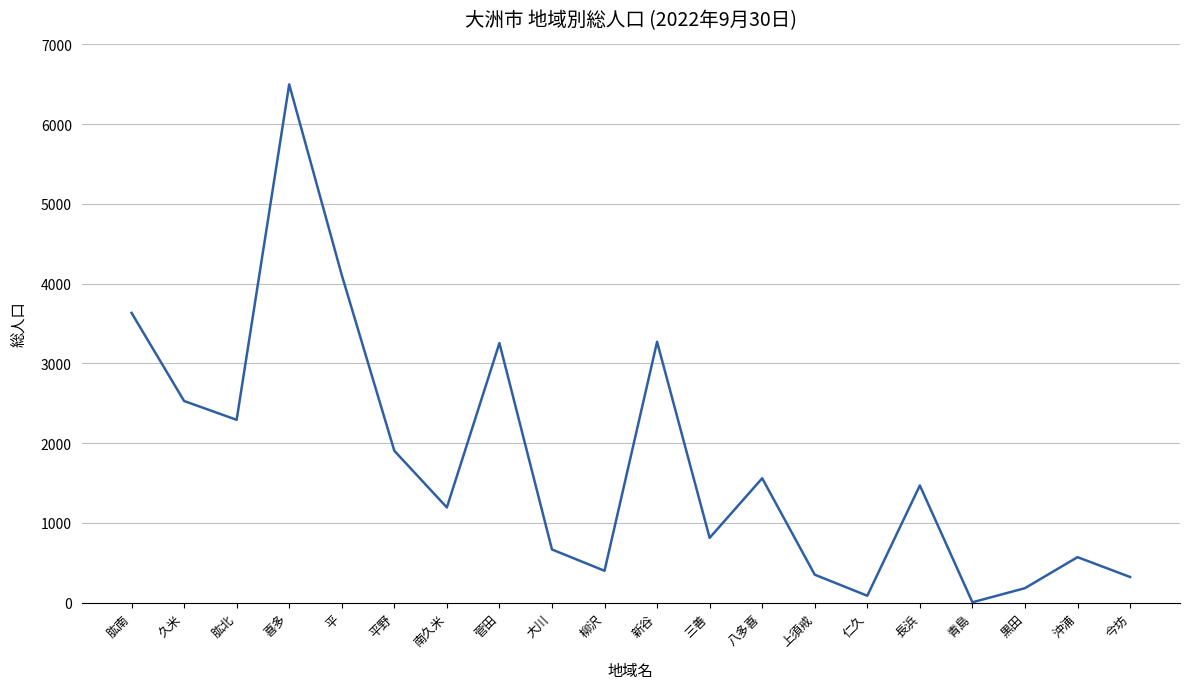

What is the ratio of the value at 肱北 to the value at 菅田?

0.7